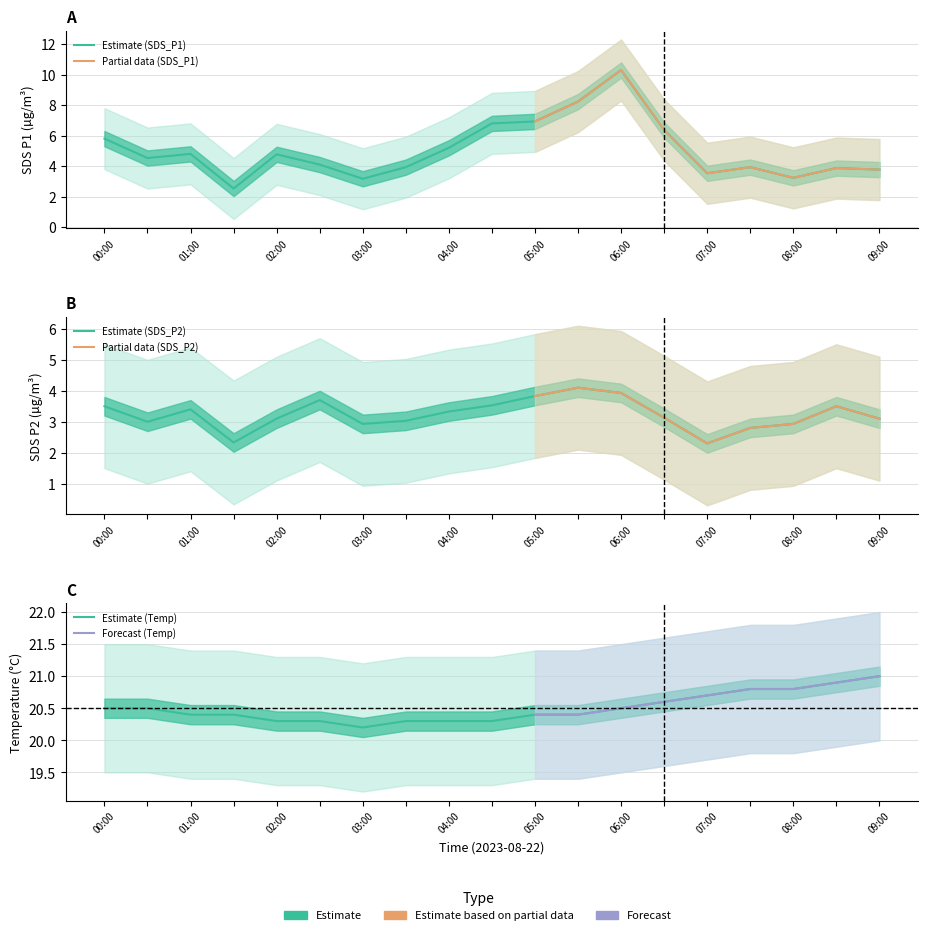

What is the minimum value shown in the chart?

2.3